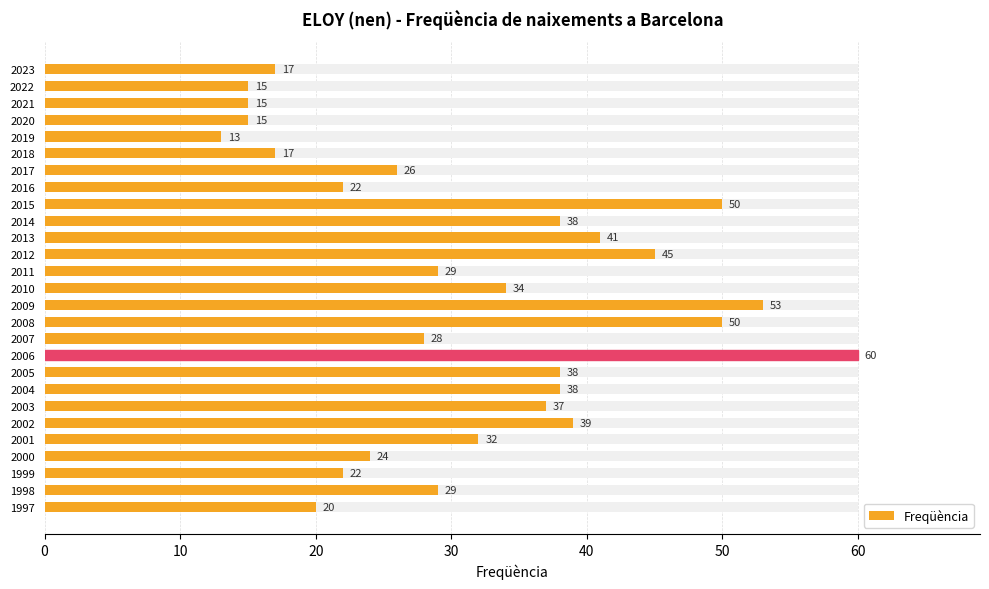

Reading left to right, extract all data points from this chart.

17	15	15	15	13	17	26	22	50	38	41	45	29	34	53	50	28	60	38	38	37	39	32	24	22	29	20